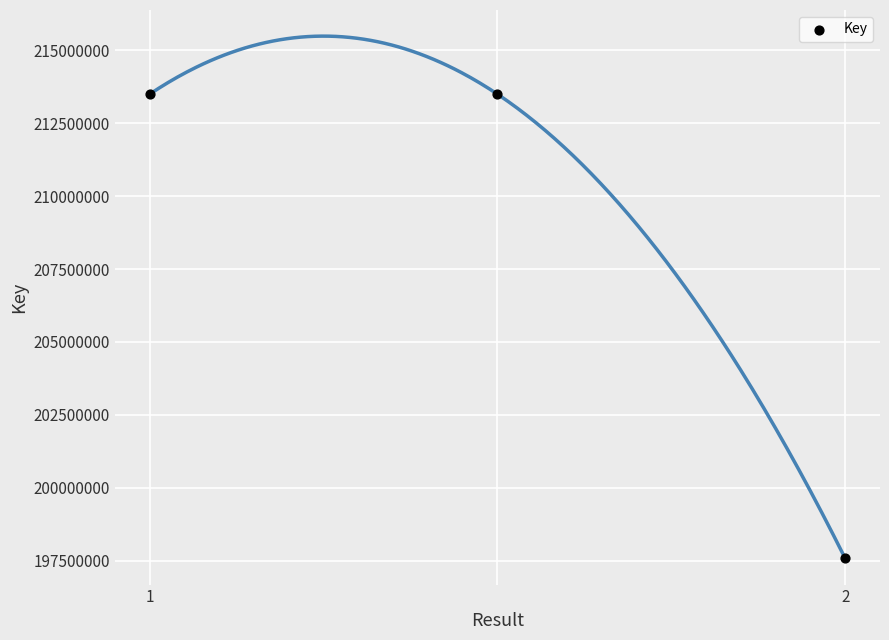

What is the average Y value?

208188768